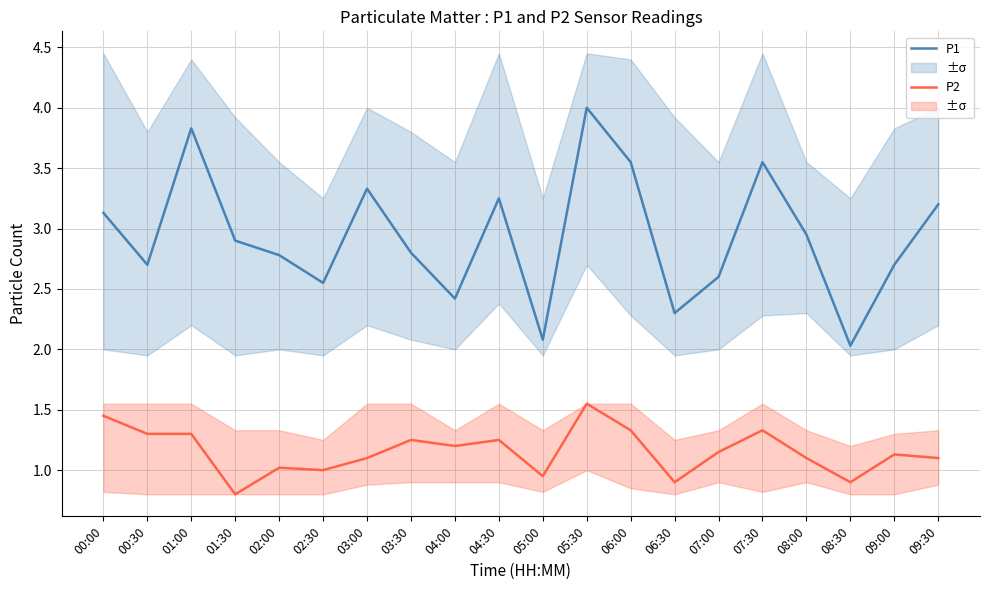

Which series has the largest total across all categories?

P1